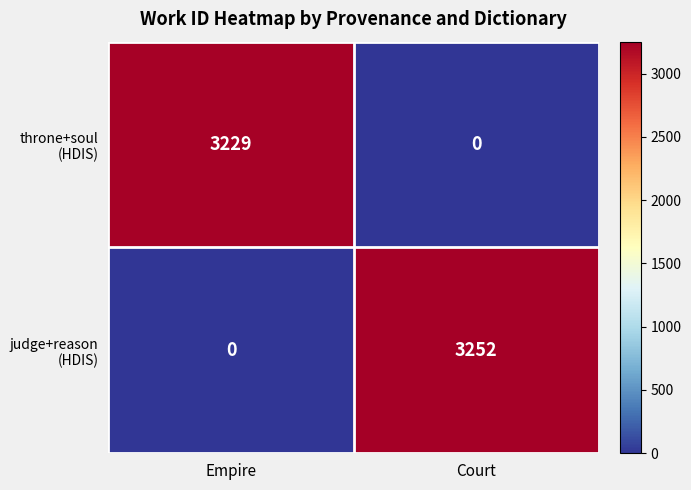

At which category is the sum across all series the highest?

Court